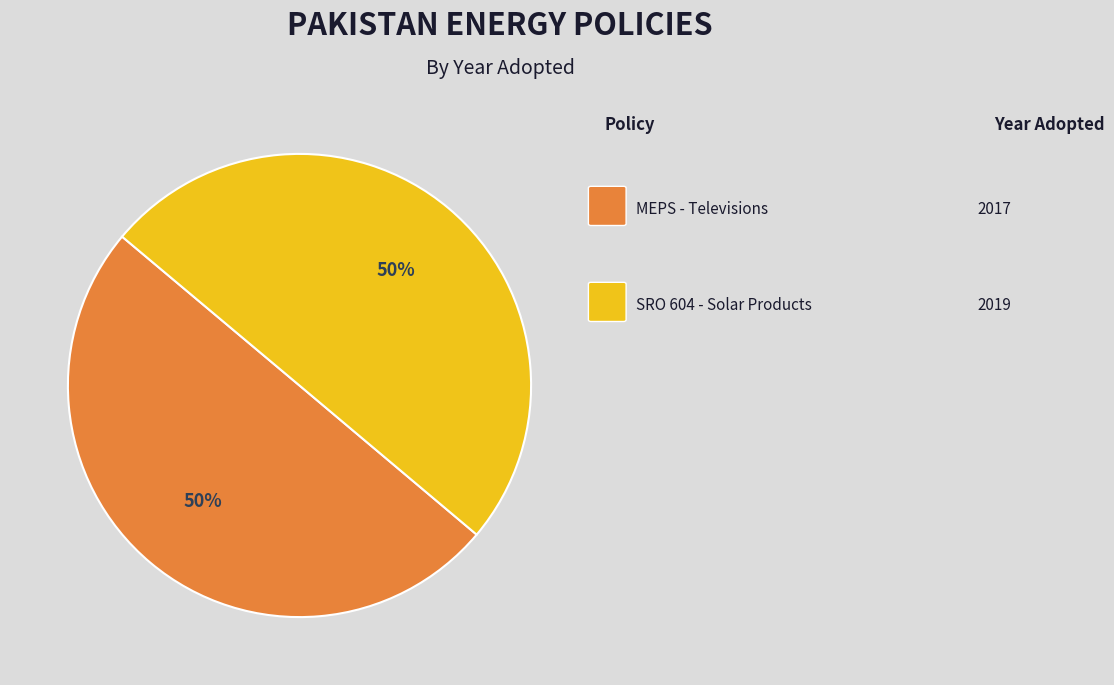

To the nearest percent, what is the average slice percentage?

50%